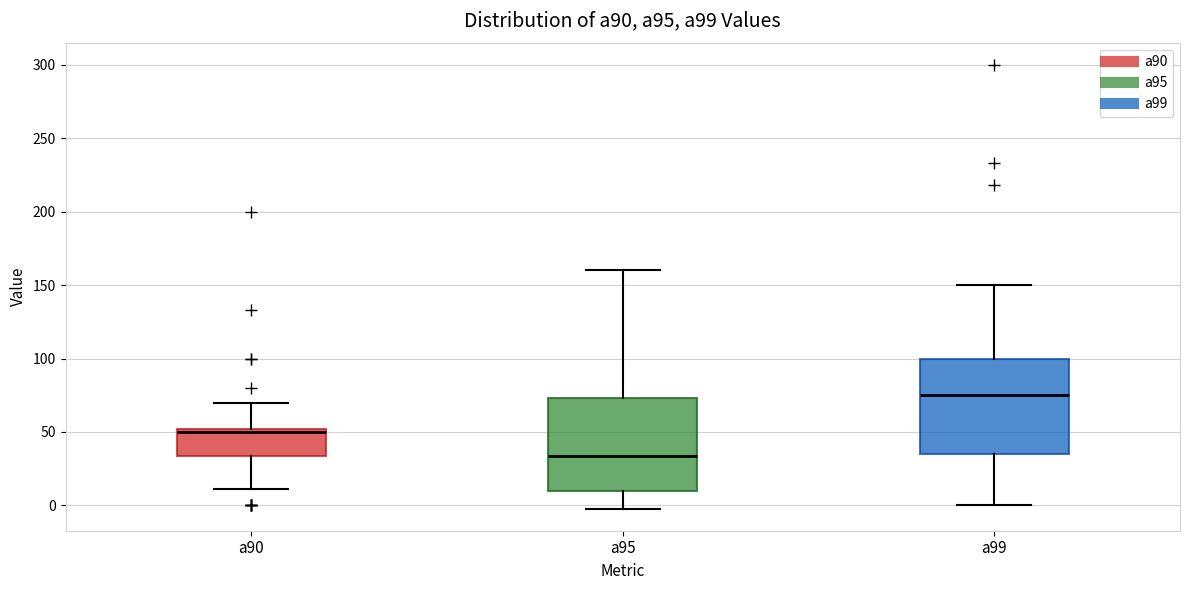

Which box's median line is the highest?

a99